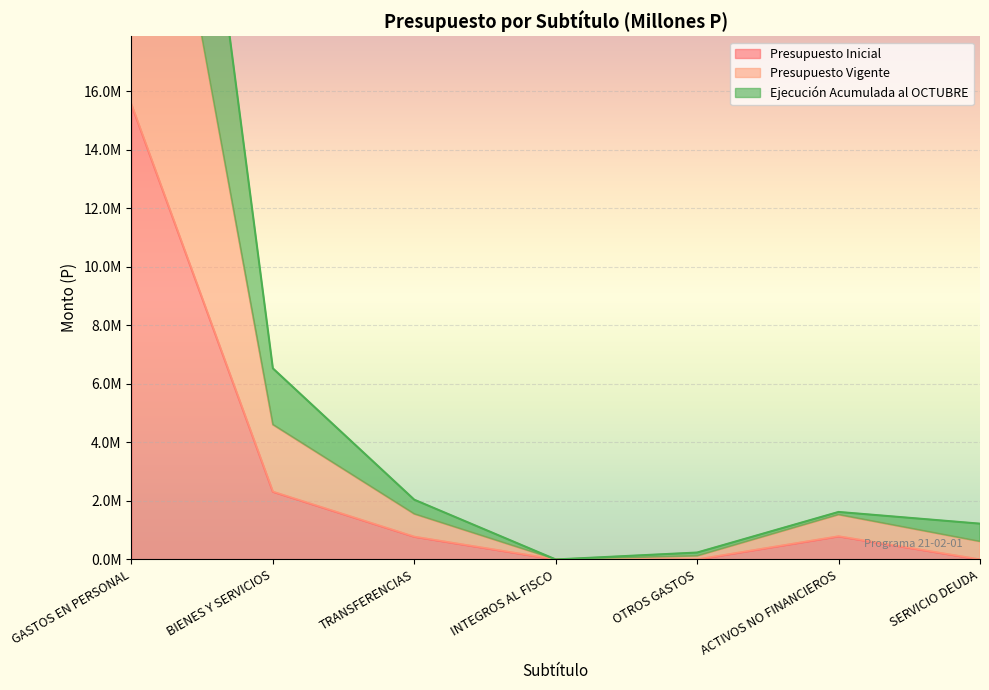

How many interior local peaks does the Presupuesto Inicial series have?

1